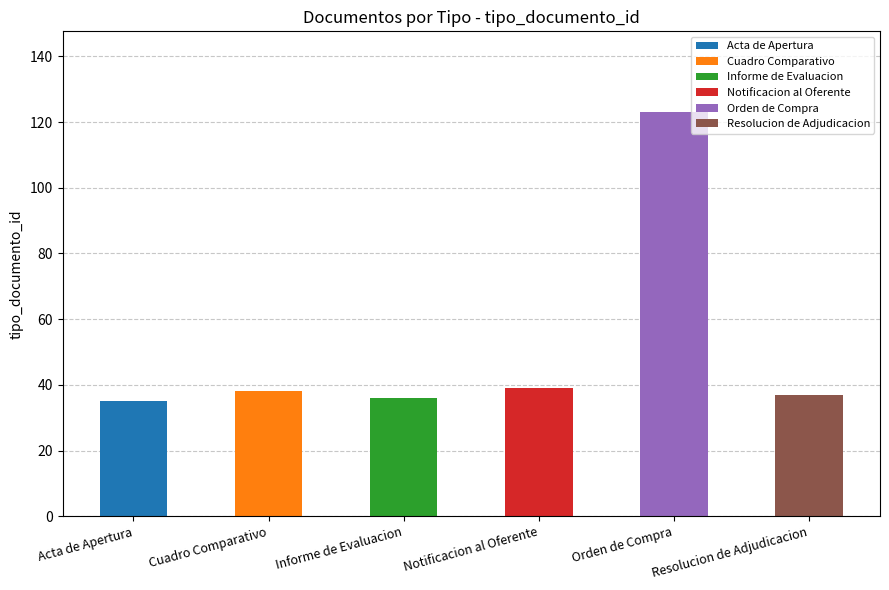

What is the value of the 1st bar from the left?

35